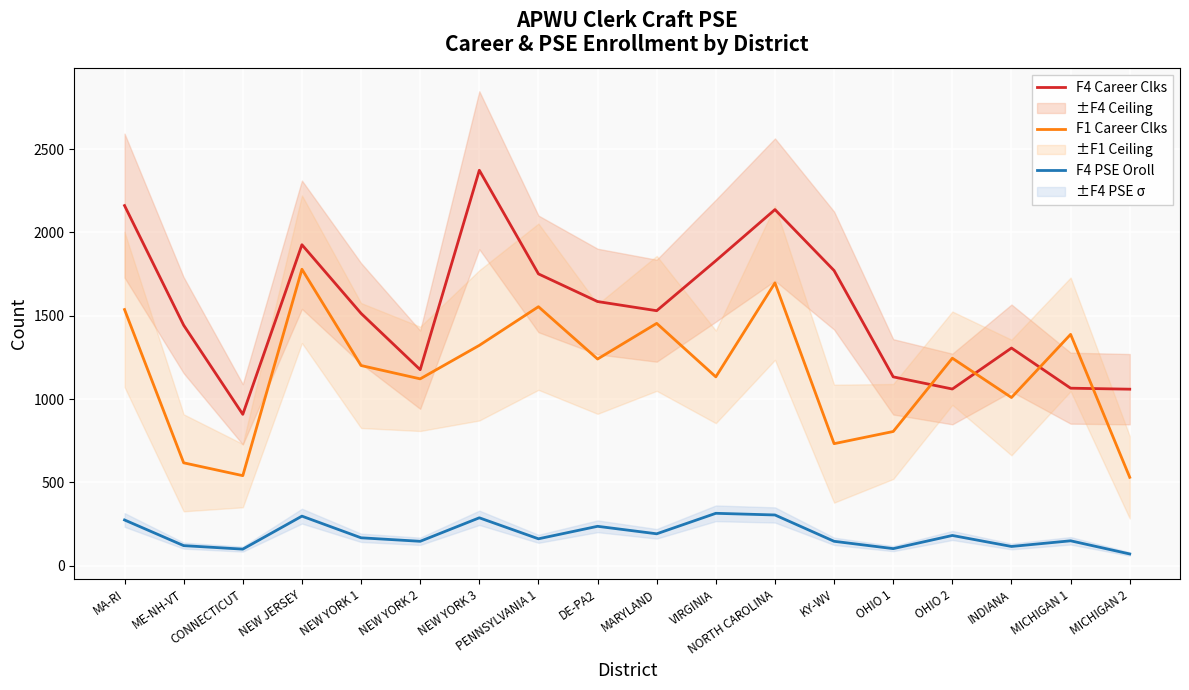

What is the approximate value of F1 Career Clks at PENNSYLVANIA 1, to the nearest 50?

1550